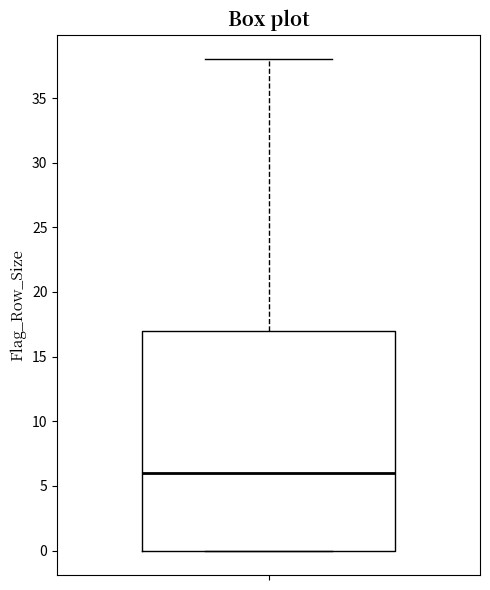

Read this box plot against the y-axis: the position of the median line, the range covered by the box, and the ends of both whiskers. The values are not printed on the chart, so give them approximately, as read against the axis.

median 6, box 0 to 17, whiskers 0 to 38